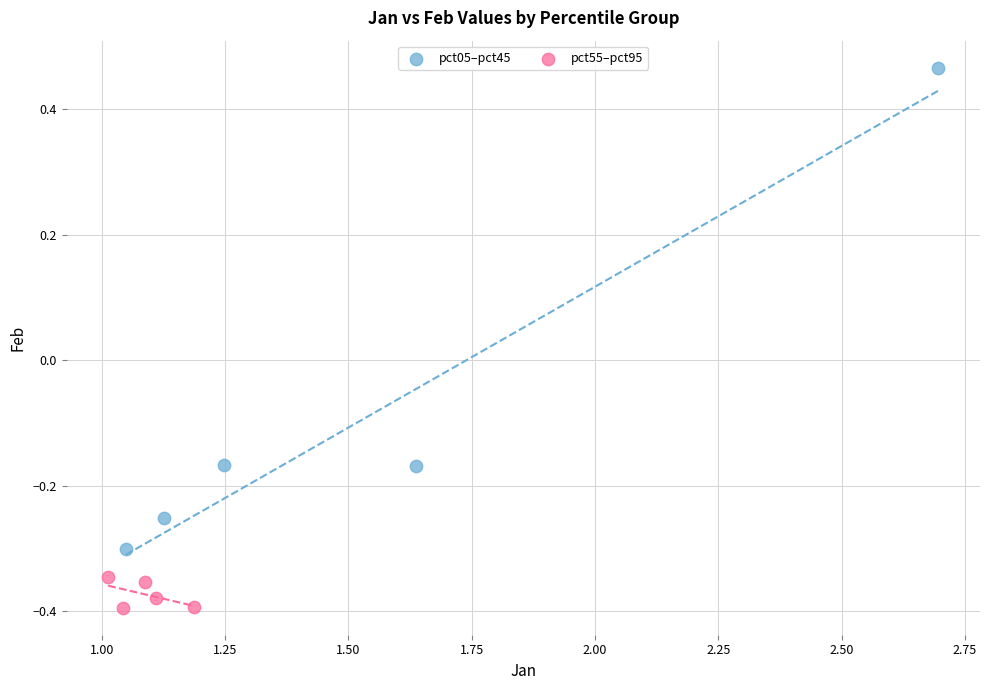

What are all the series names shown in the legend?

pct05–pct45, pct55–pct95